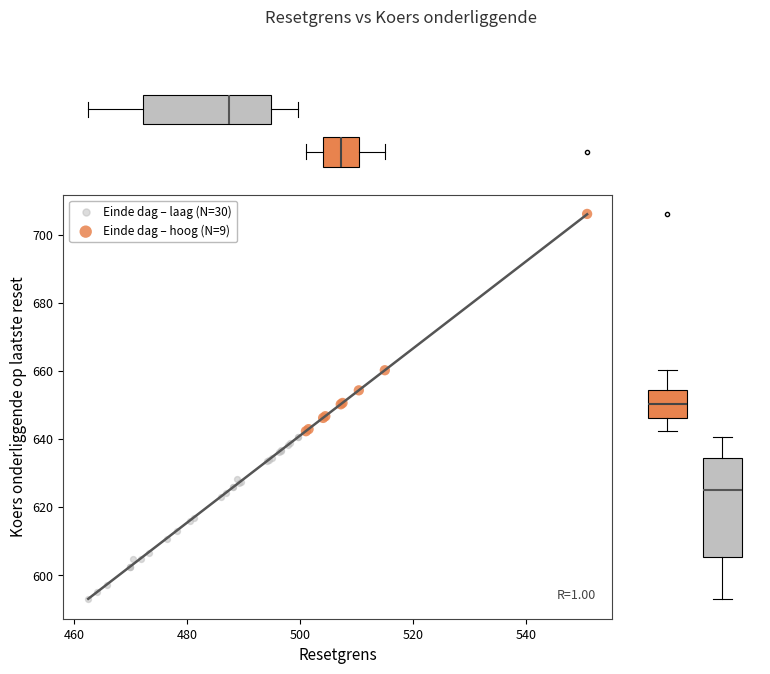

Which series reaches the maximum Y coordinate?

Einde dag – hoog (N=9)